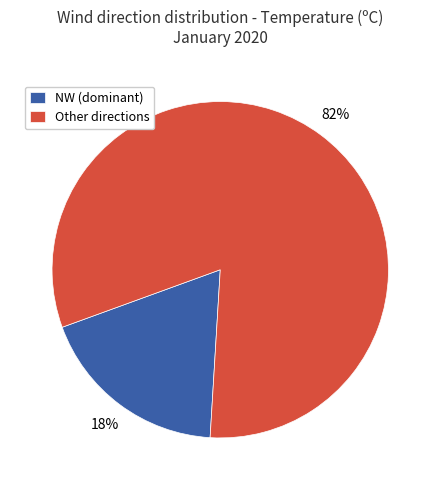

Do NW (dominant) and Other directions together represent more than half of the pie?

Yes